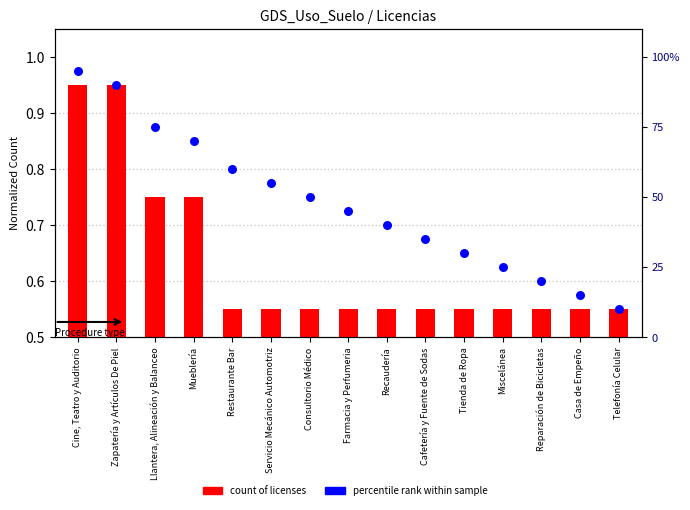

What is the total value across all series at Telefonía Celular?

10.6